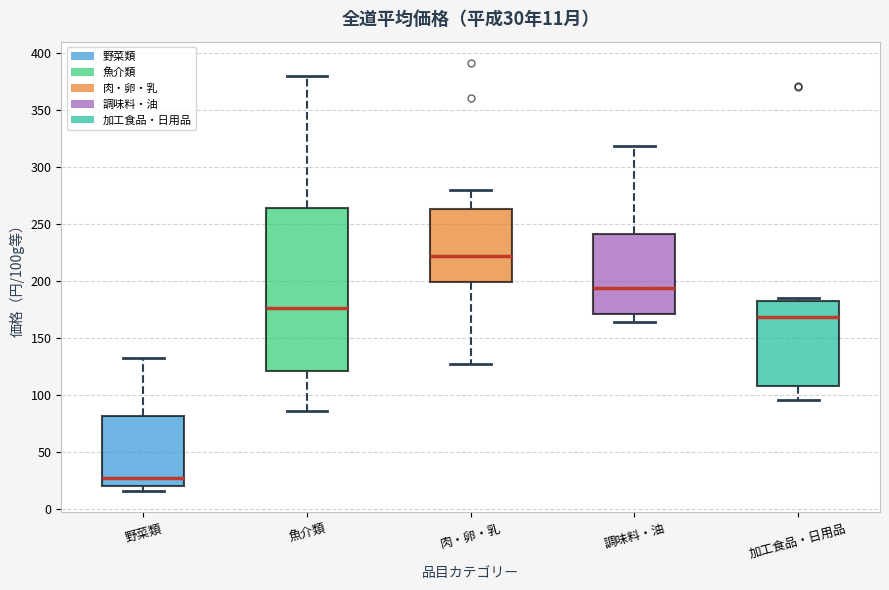

Which box's median line is the lowest?

野菜類